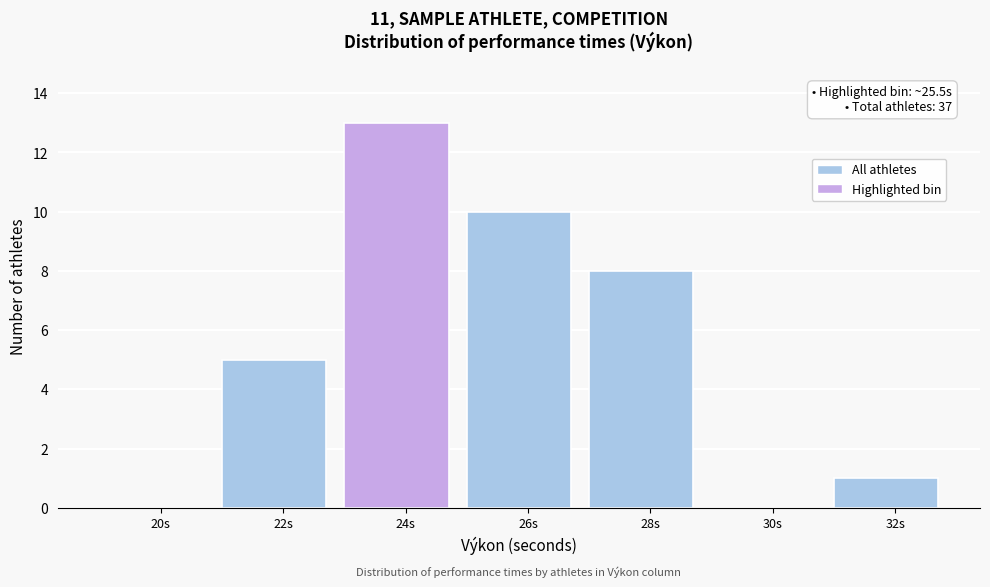

Reading right to left, list all the values displayed in this chart.

32s=1	30s=0	28s=8	26s=10	24s=13	22s=5	20s=0